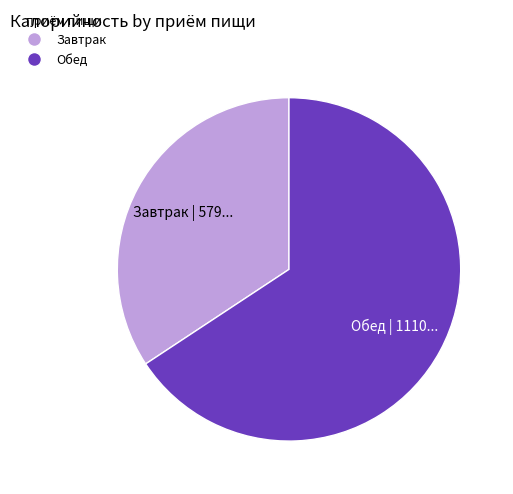

Between Обед and Завтрак, which is larger?

Обед